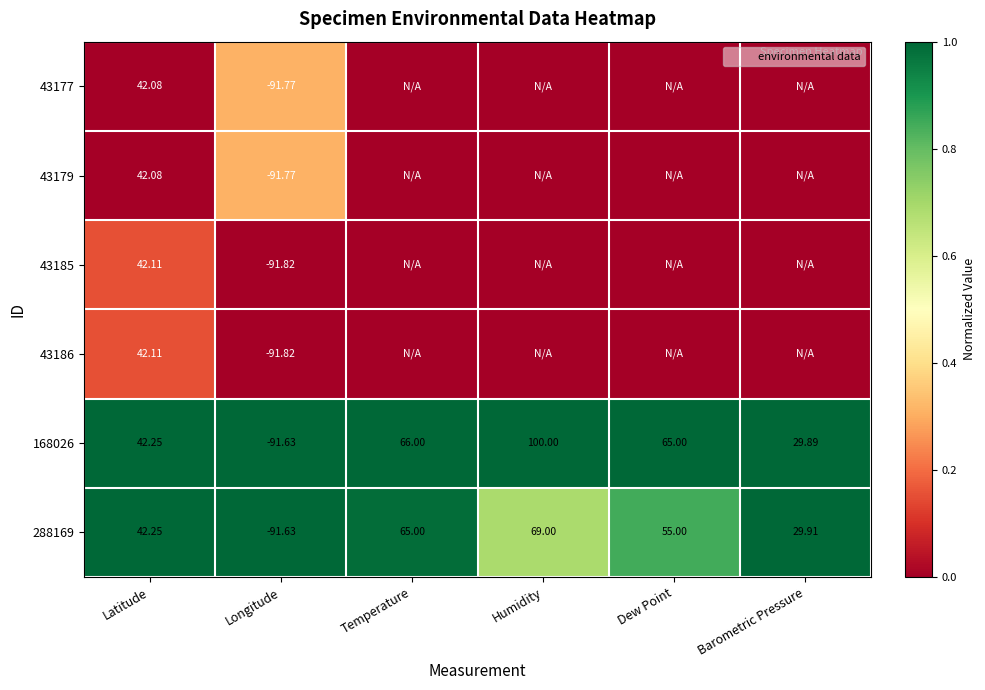

Where is 288169 nearest to the value 0?

Humidity